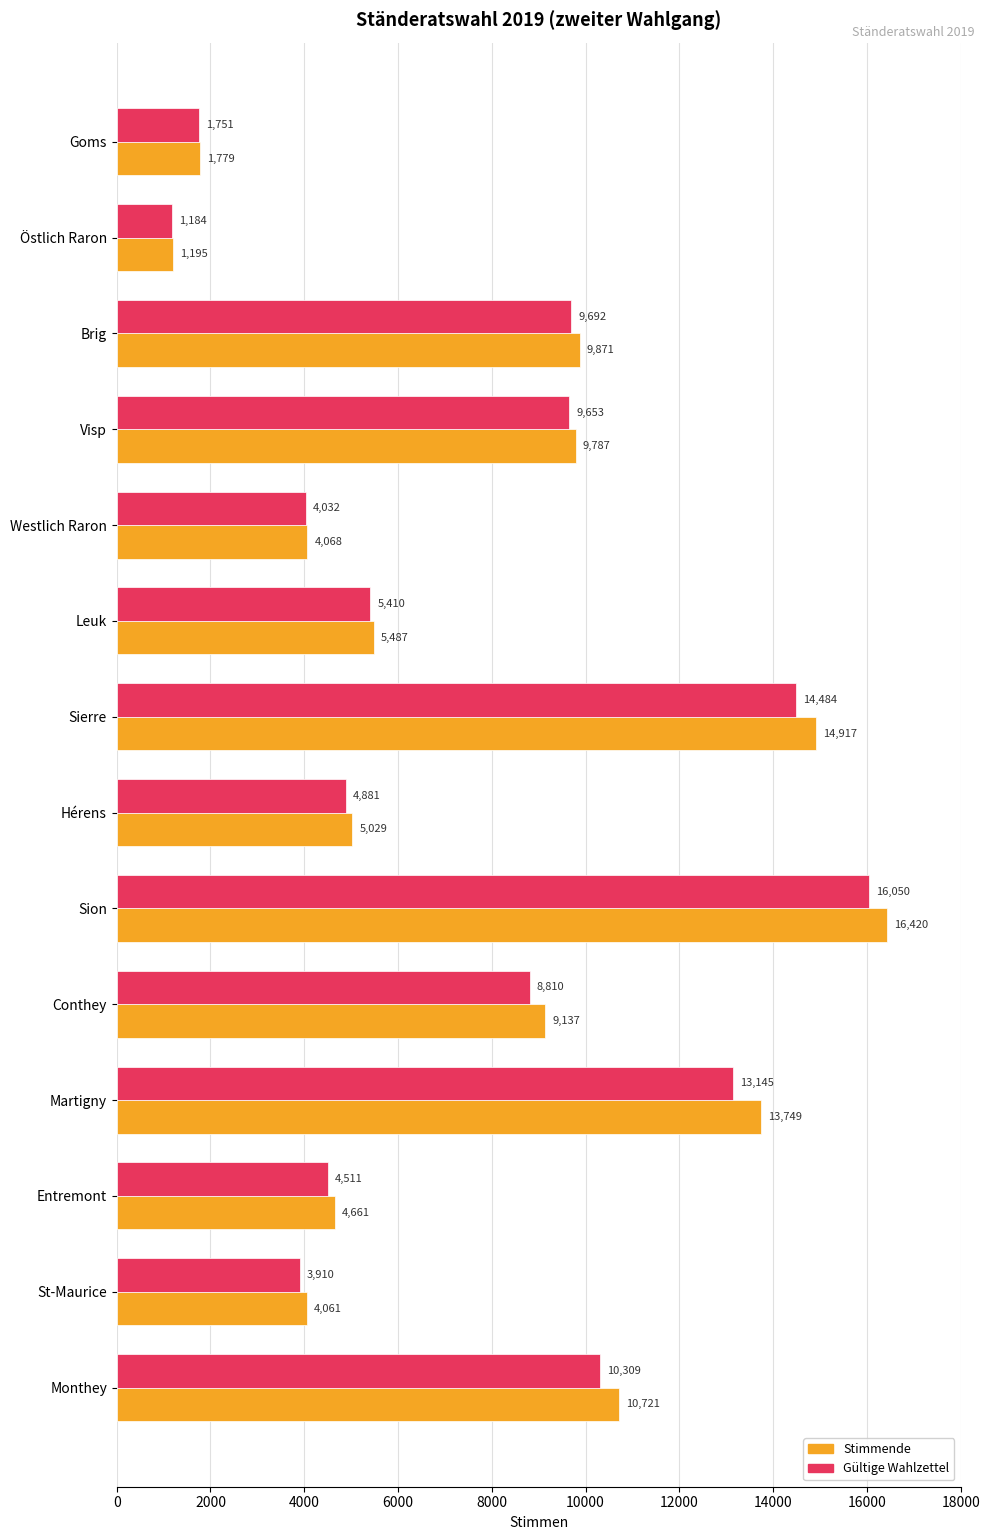

Rank the series at Östlich Raron from lowest to highest value.

Gültige Wahlzettel, Stimmende